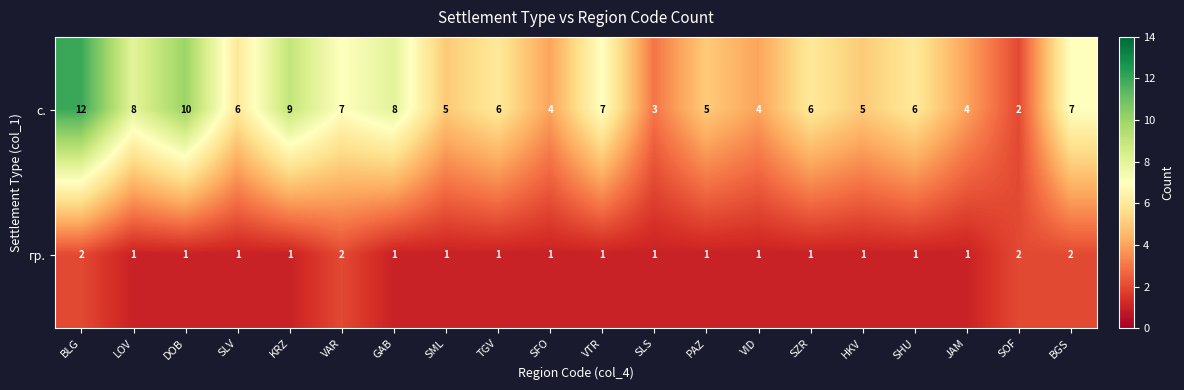

True or false: с. has a value of 9 at KRZ.

True